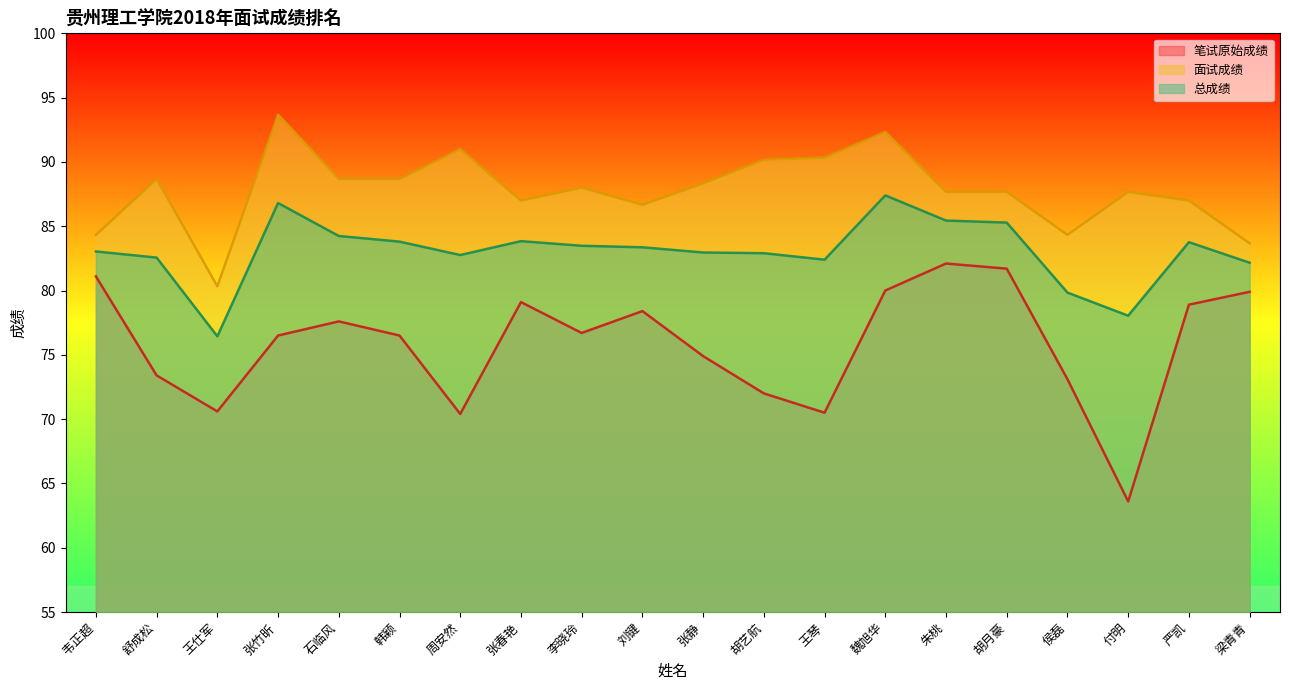

Between 石临风 and 张静, which is larger?

石临风